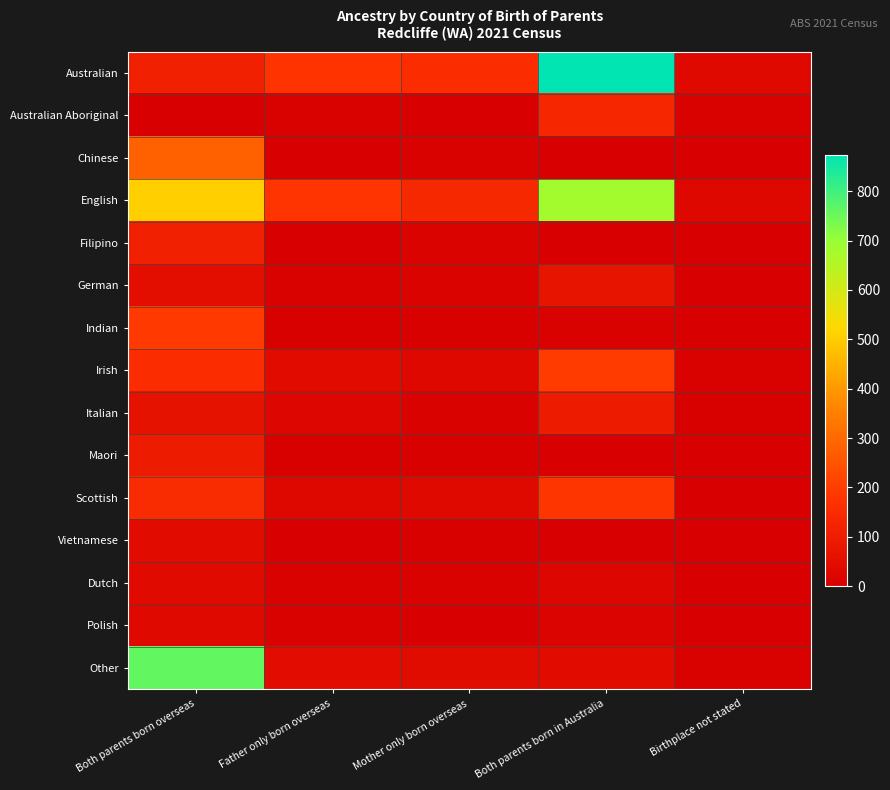

At how many categories does at least one series exceed 372?

2